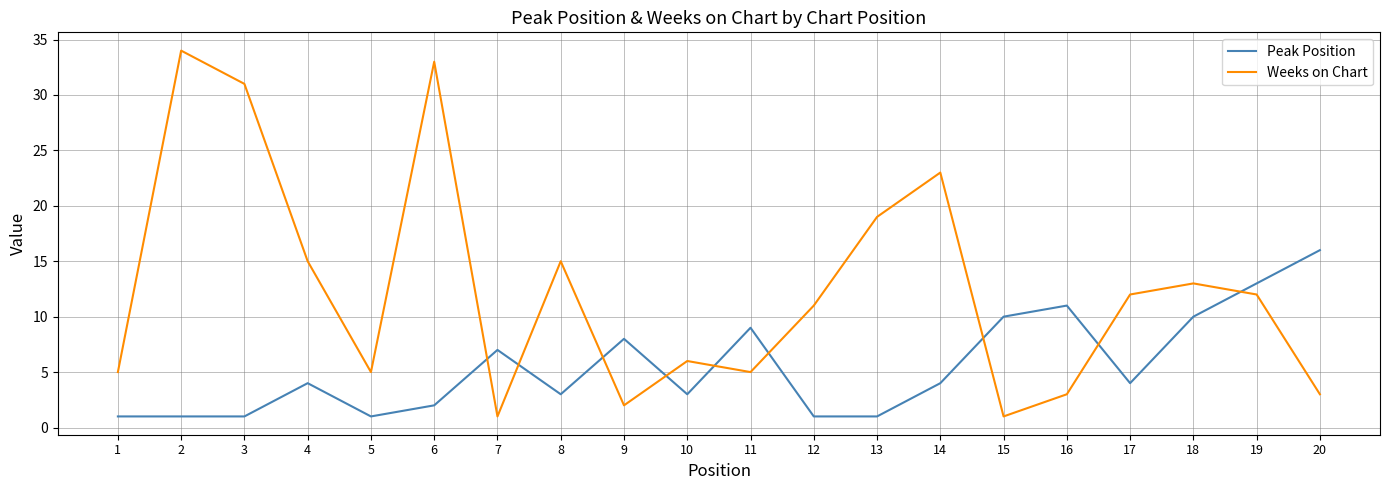

Reading left to right, list all the values displayed in this chart.

Peak Position: 1=1	2=1	3=1	4=4	5=1	6=2	7=7	8=3	9=8	10=3	11=9	12=1	13=1	14=4	15=10	16=11	17=4	18=10	19=13	20=16
Weeks on Chart: 1=5	2=34	3=31	4=15	5=5	6=33	7=1	8=15	9=2	10=6	11=5	12=11	13=19	14=23	15=1	16=3	17=12	18=13	19=12	20=3